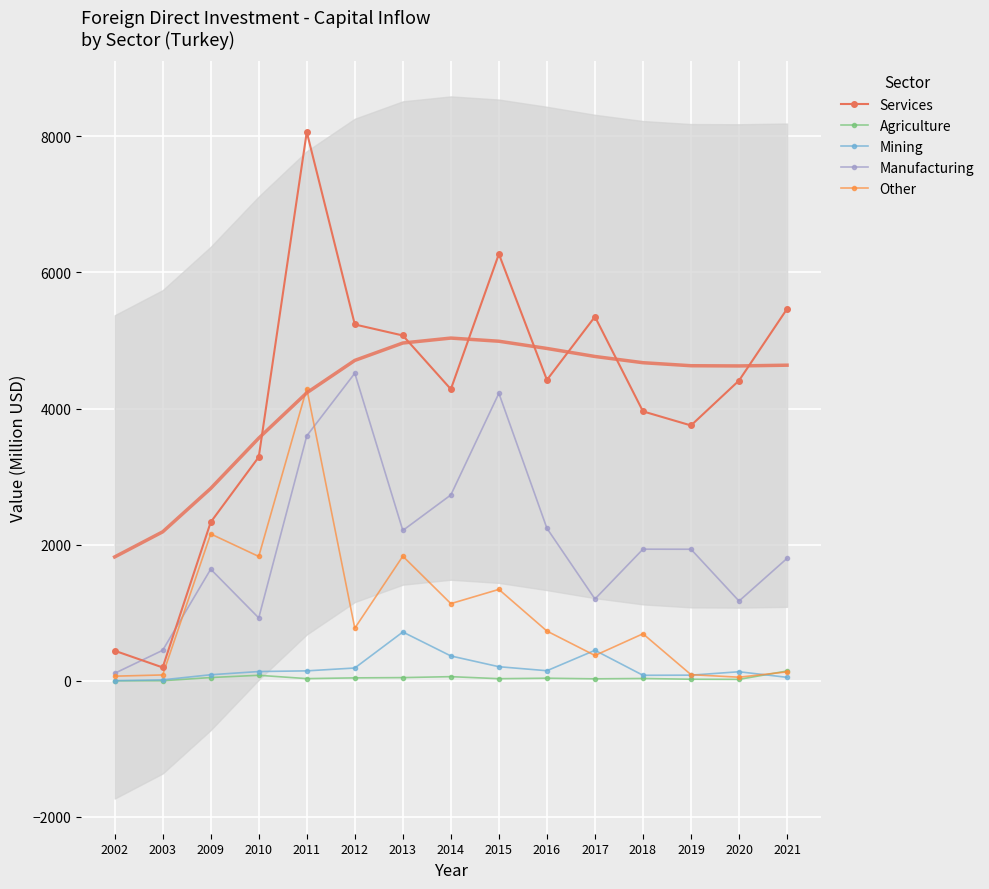

True or false: Services has more than 0 interior local peaks.

True